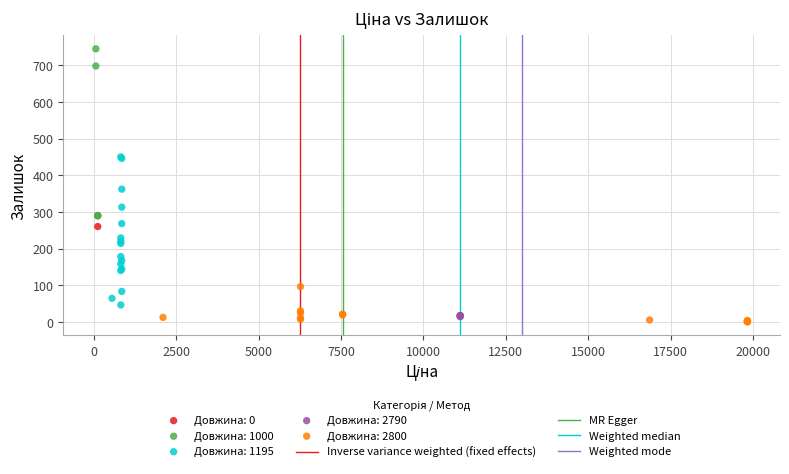

Which series has the largest Y range (max minus min)?

Довжина: 1000